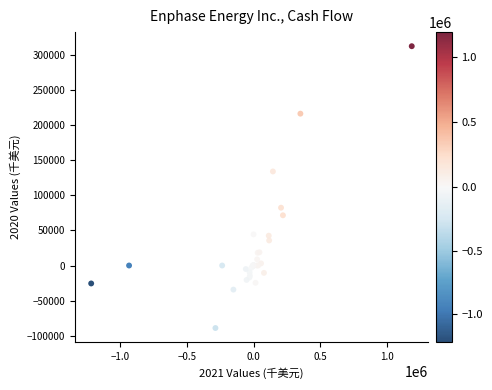

What Y value in the scatter plot is closest to 111682?

133995